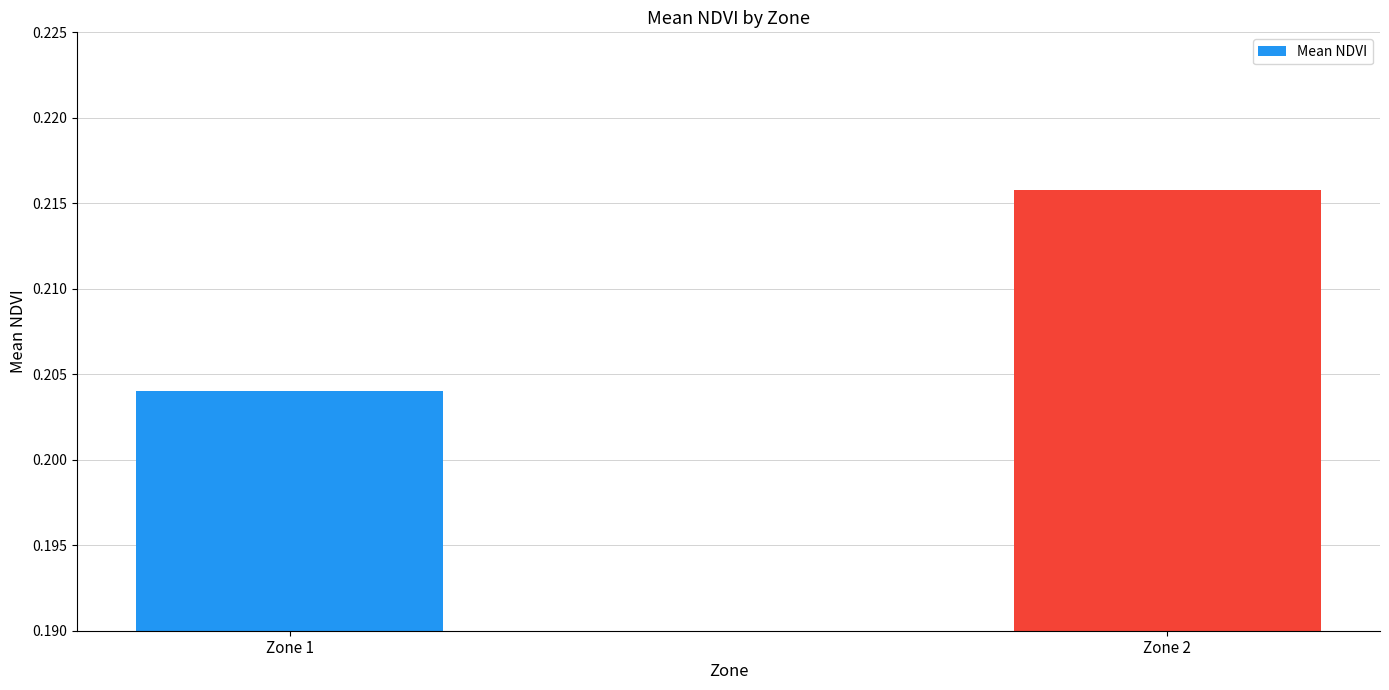

Where is the data nearest to the value 0?

Zone 1